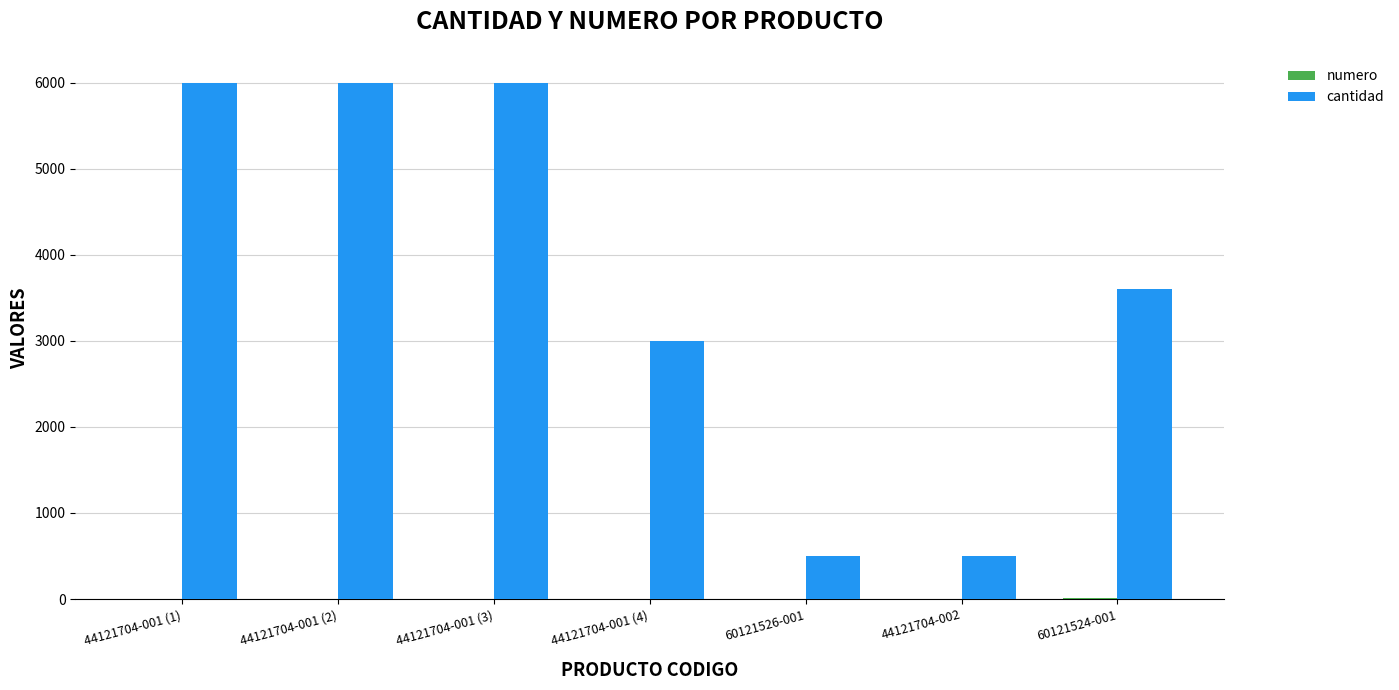

Between 44121704-001 (3) and 60121526-001, which series saw the biggest shift?

cantidad